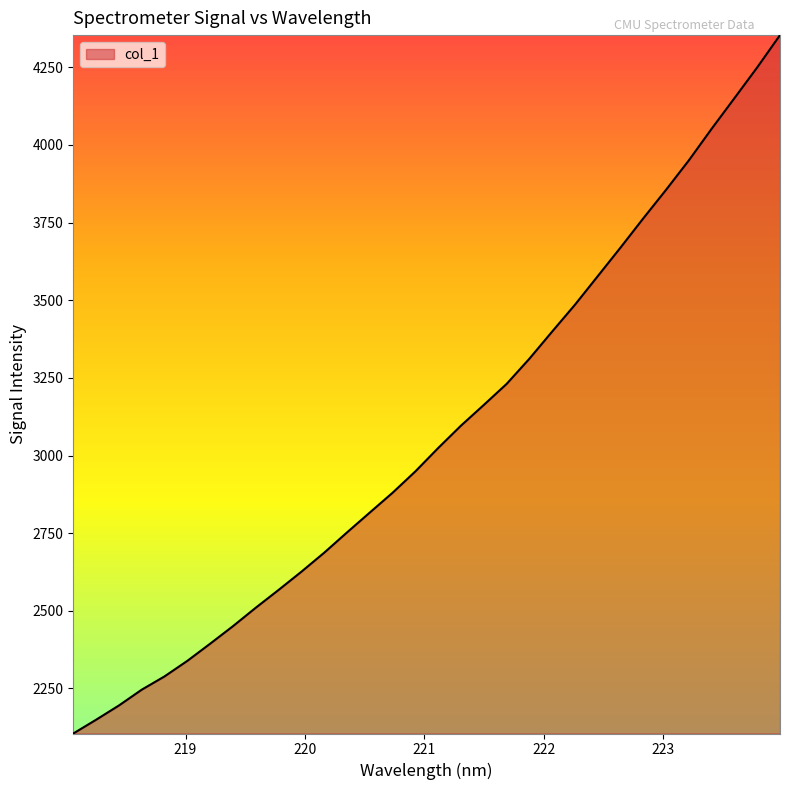

What is the greatest value displayed?

4353.6